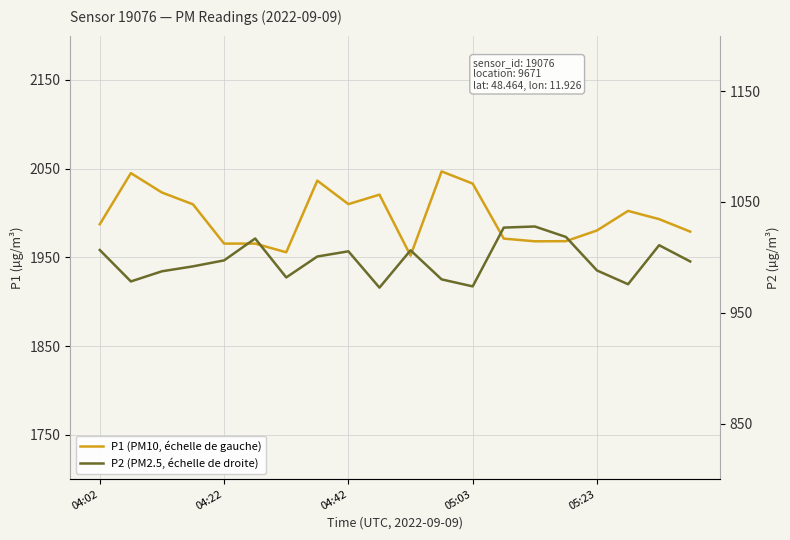

How many interior local valleys does the P1 (PM10, échelle de gauche) series have?

4